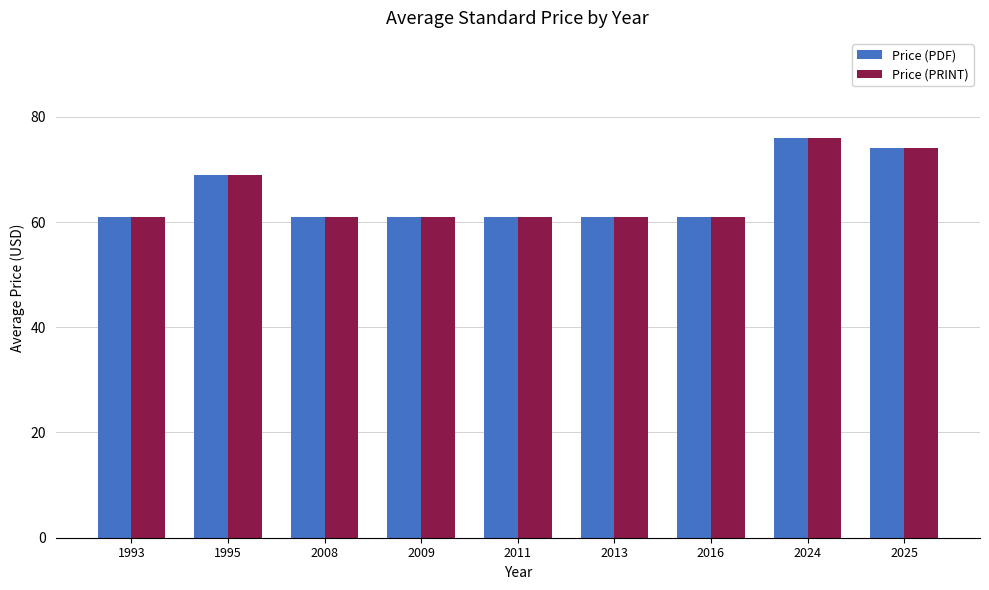

Reading left to right, list all the values displayed in this chart.

Price (PDF): 1993=61.0	1995=69.0	2008=61.0	2009=61.0	2011=61.0	2013=61.0	2016=61.0	2024=76.0	2025=74.1
Price (PRINT): 1993=61.0	1995=69.0	2008=61.0	2009=61.0	2011=61.0	2013=61.0	2016=61.0	2024=76.0	2025=74.1